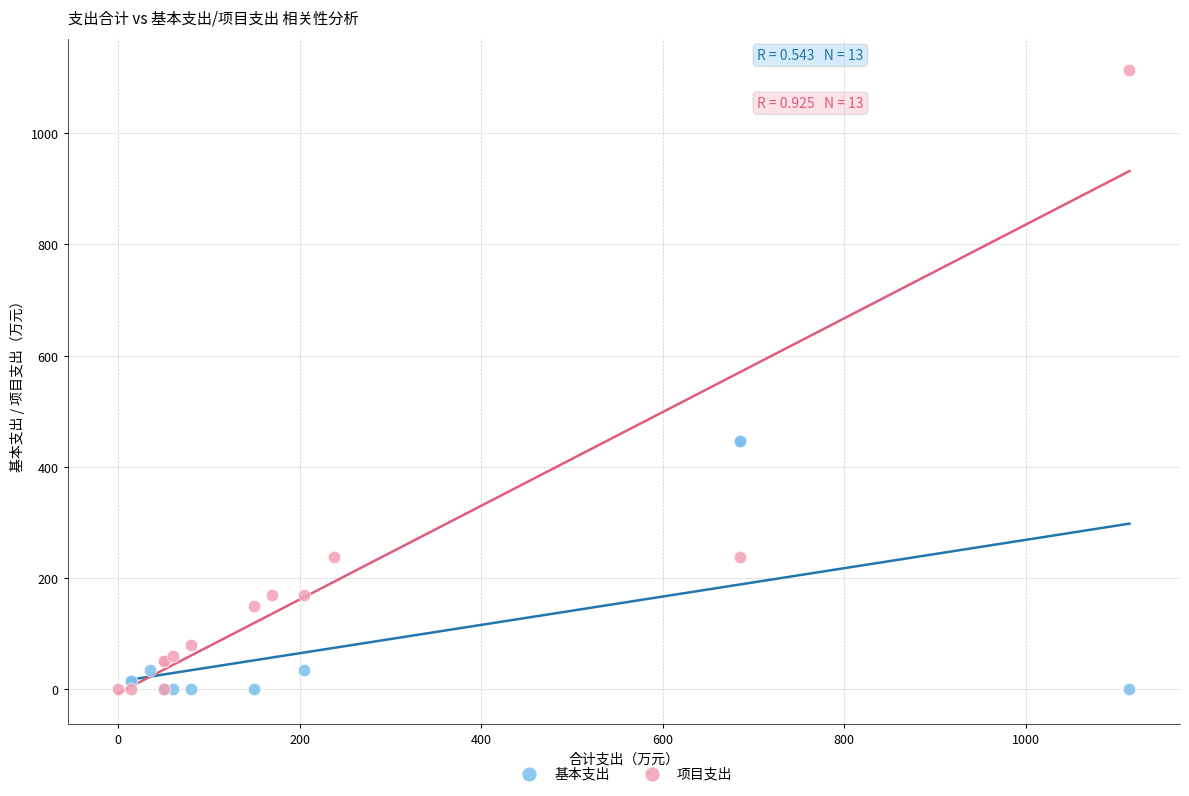

Which series has the widest spread of Y values?

项目支出